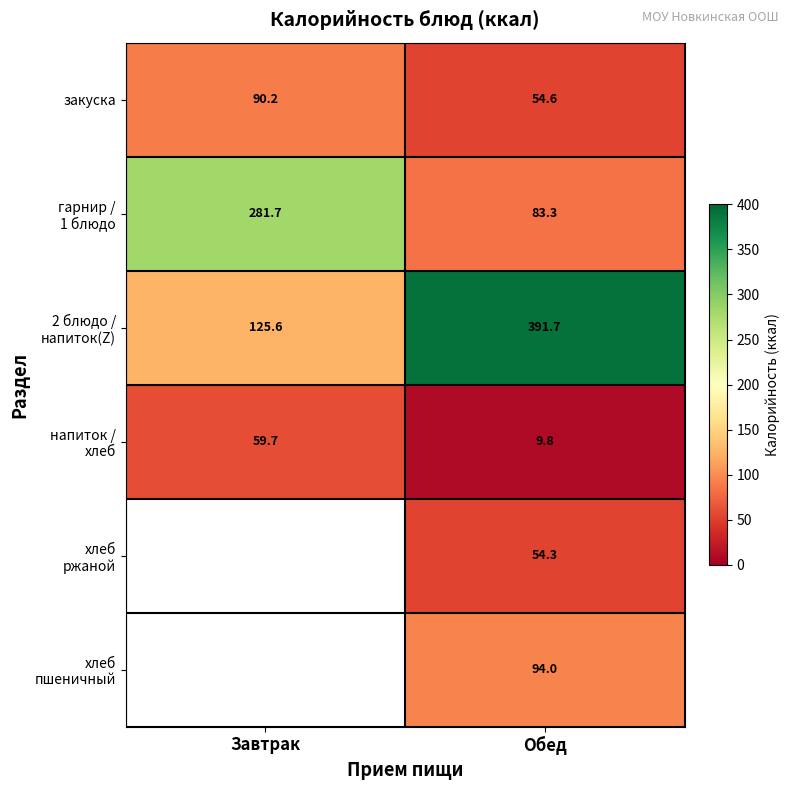

What is the minimum value shown in the chart?

9.8